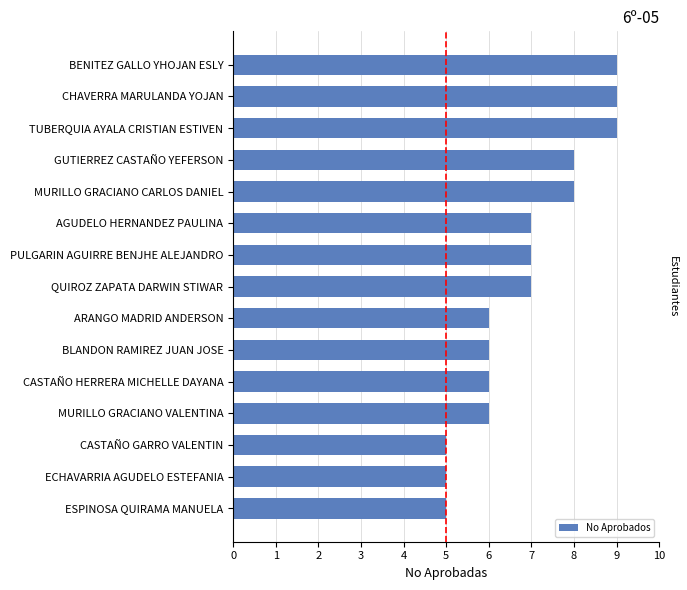

True or false: the data shows 5 at ECHAVARRIA AGUDELO ESTEFANIA.

True